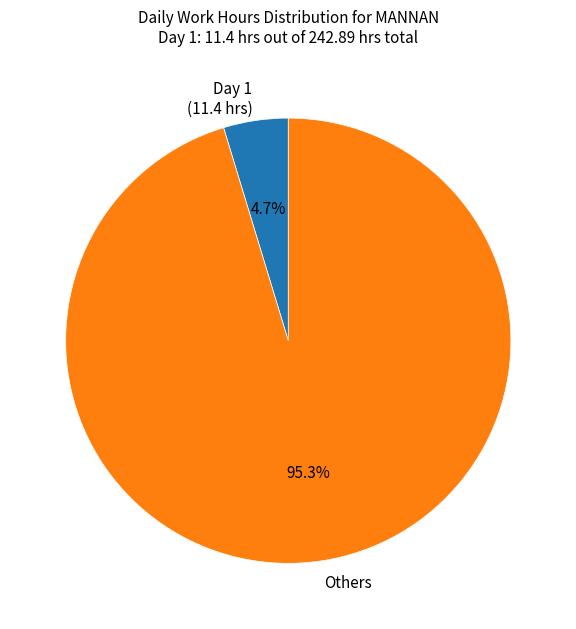

Which slice is the smallest?

Day 1 (11.4 hrs)